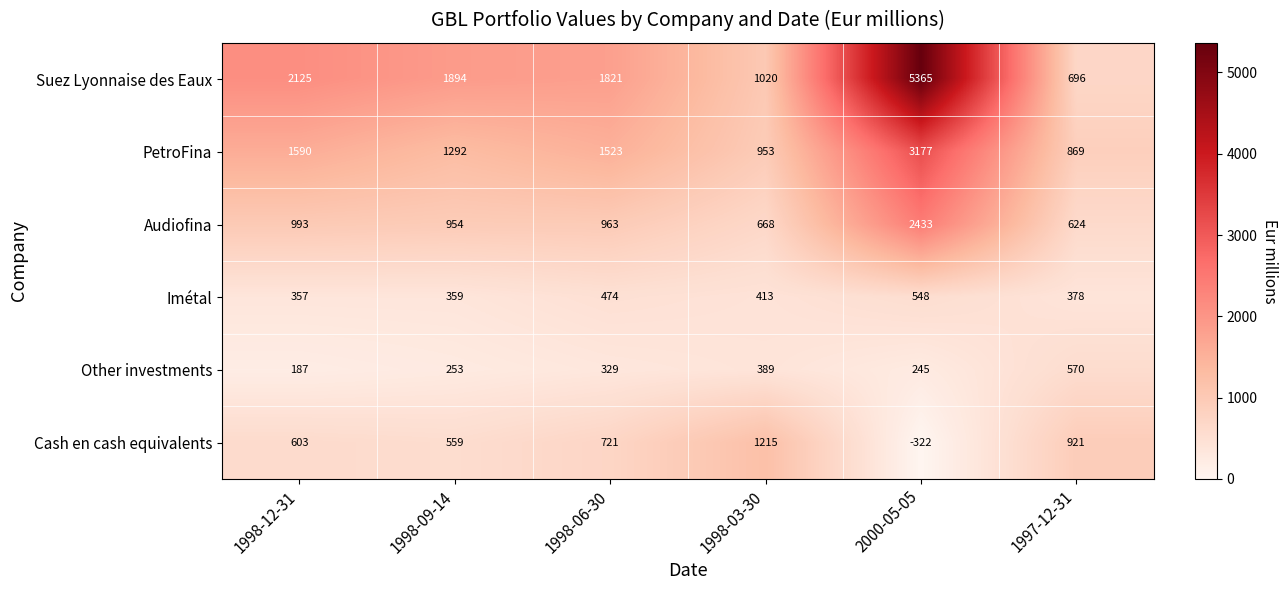

Which label corresponds to the largest value in the chart?

2000-05-05